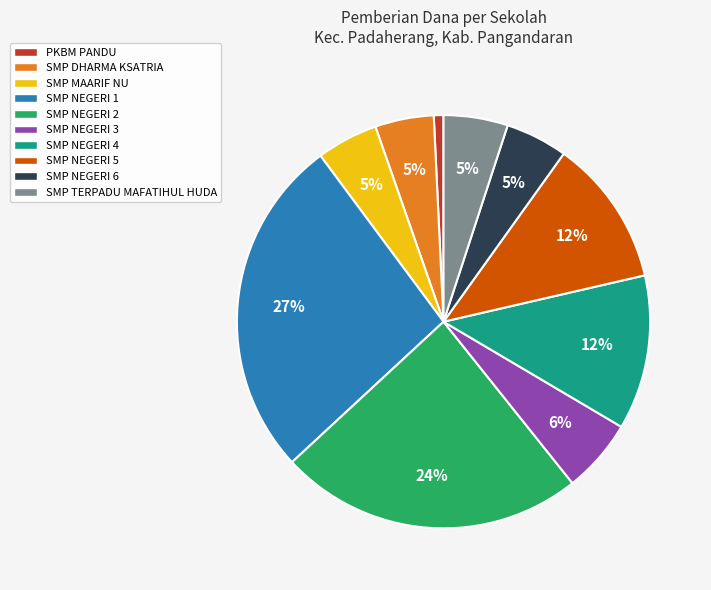

To the nearest percent, what is the difference between the SMP NEGERI 5 and SMP NEGERI 3 slice percentages?

6%